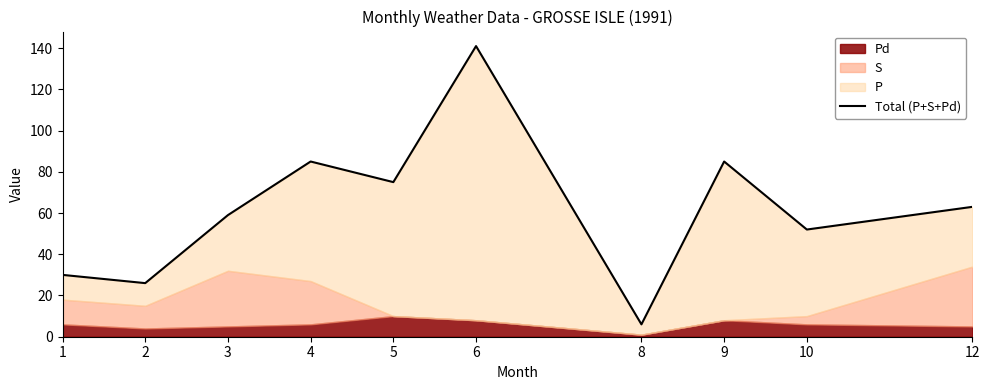

How many values are below 63?

5